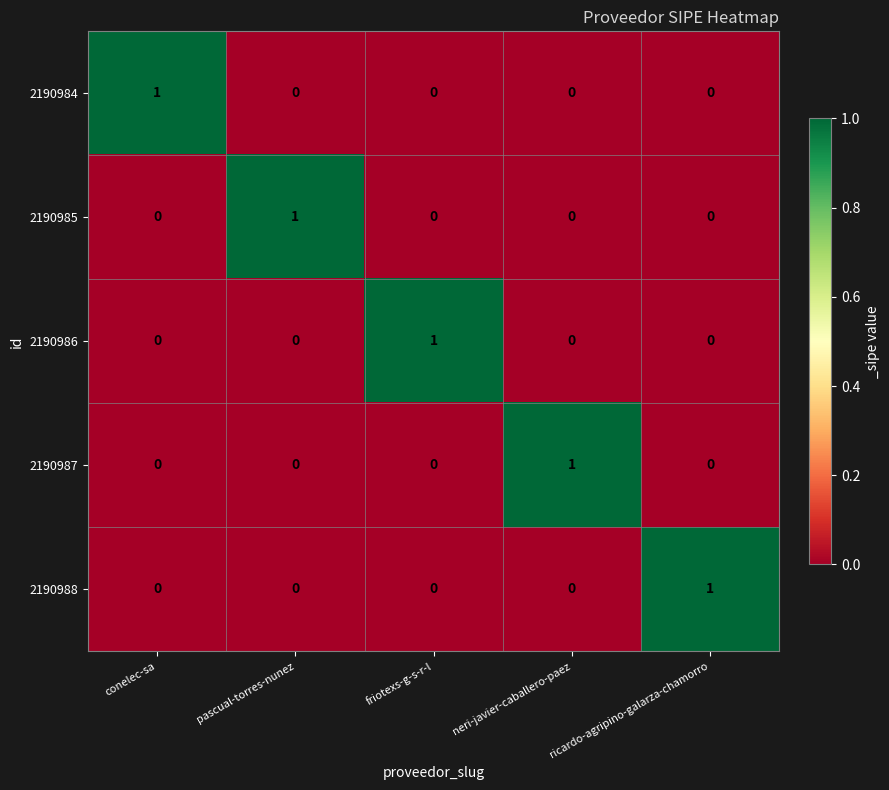

Is it true that 2190985 equals 1 at pascual-torres-nunez?

True